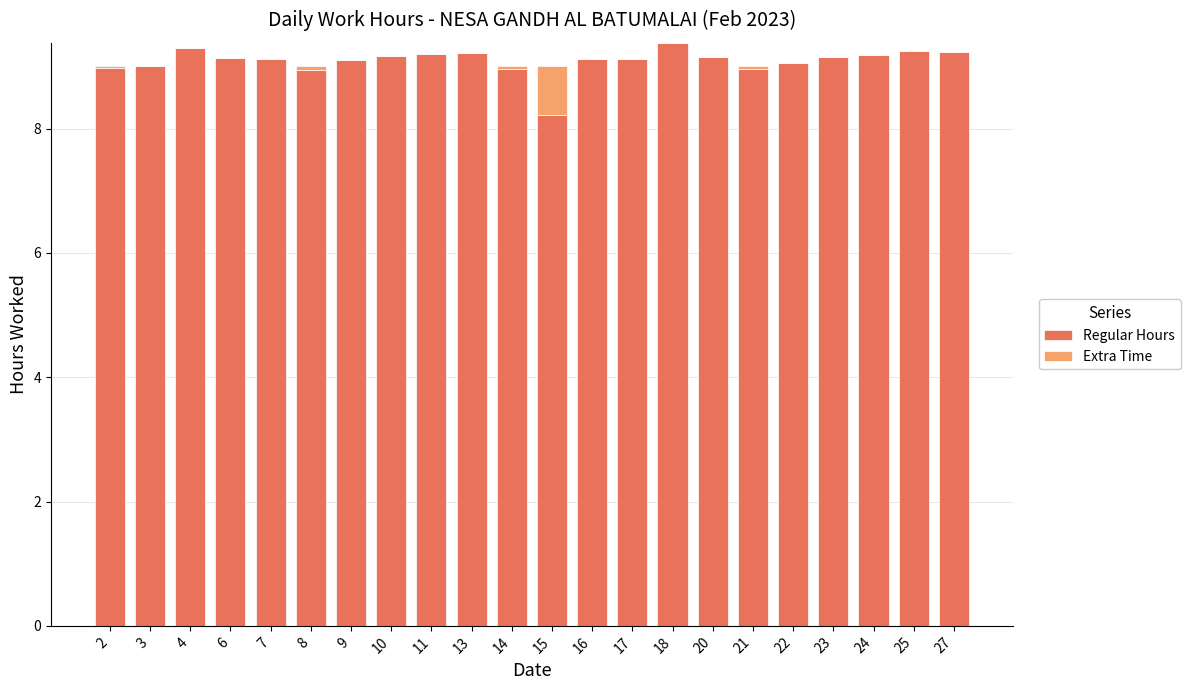

What is the average value of the Regular Hours series?

9.1